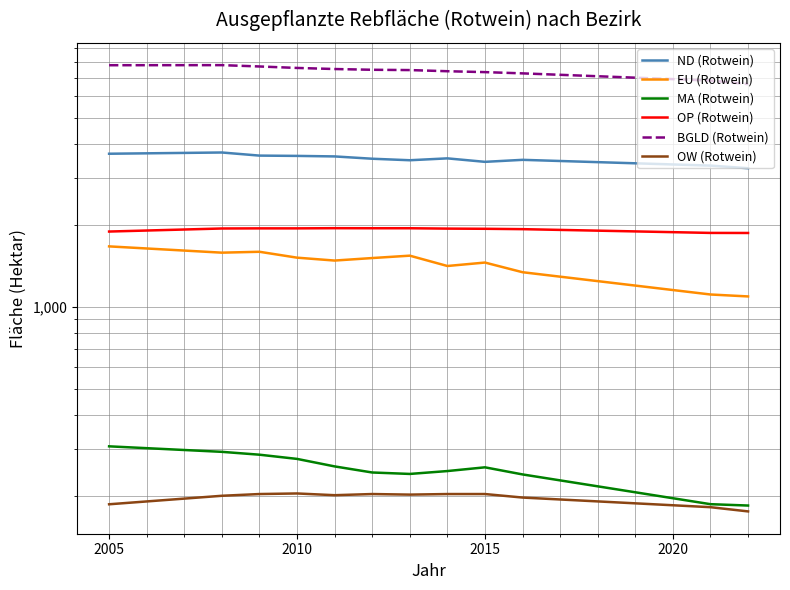

How many lines are shown in the chart?

6